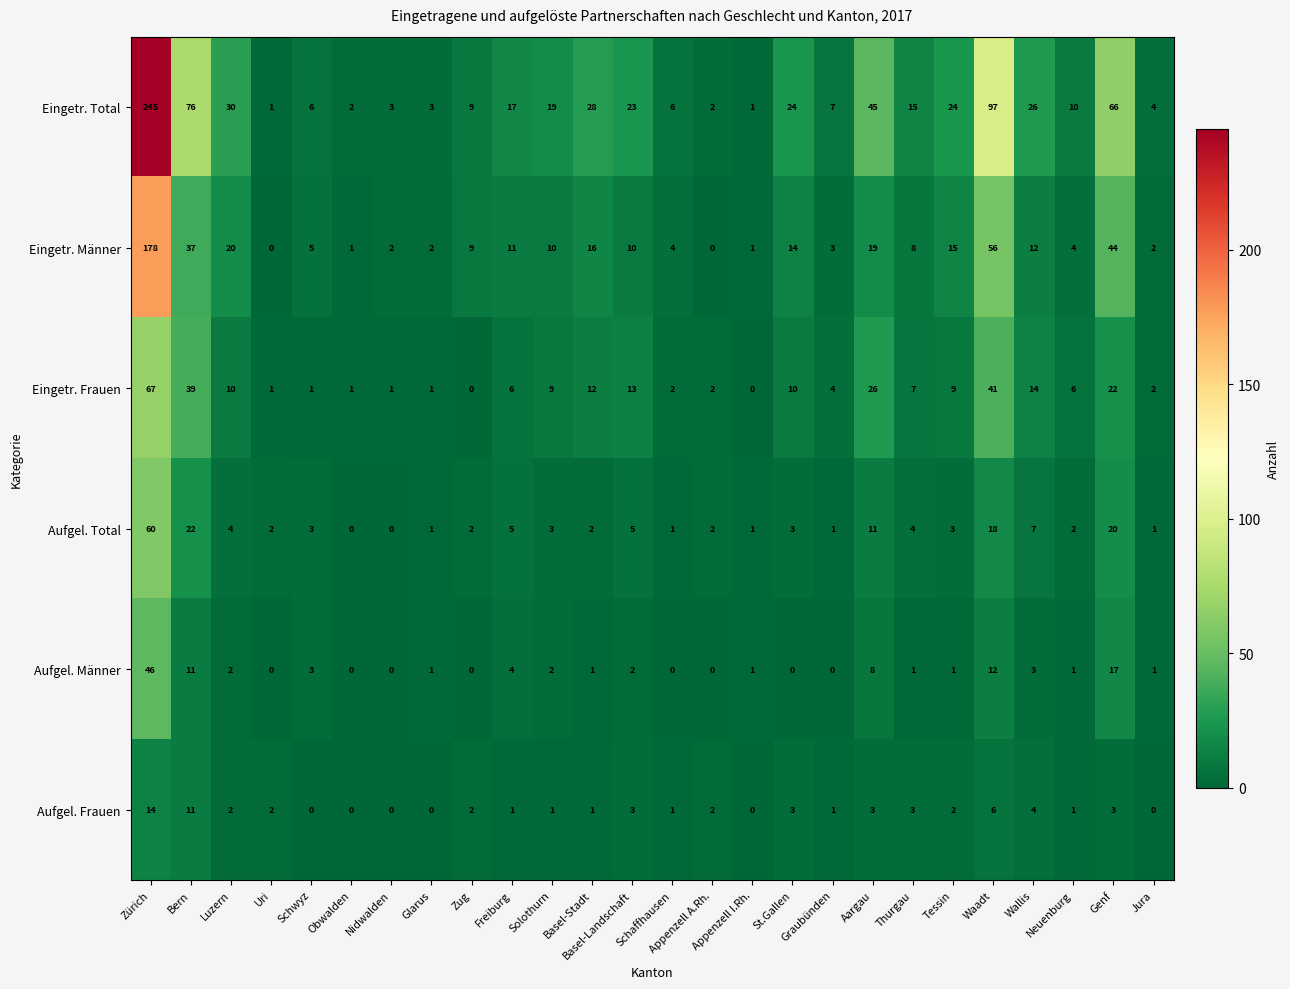

Which series has the largest range (max minus min)?

Eingetr. Total